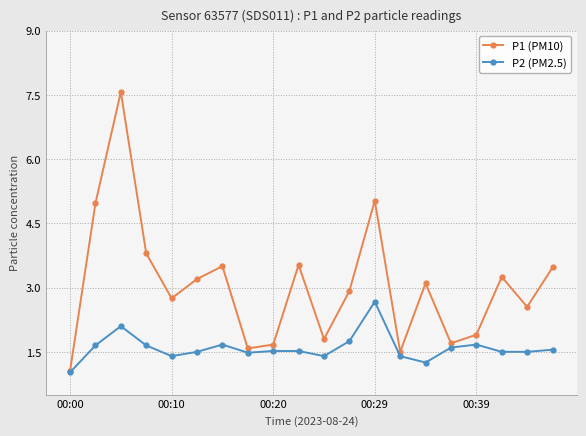

Which series has the largest total across all categories?

P1 (PM10)